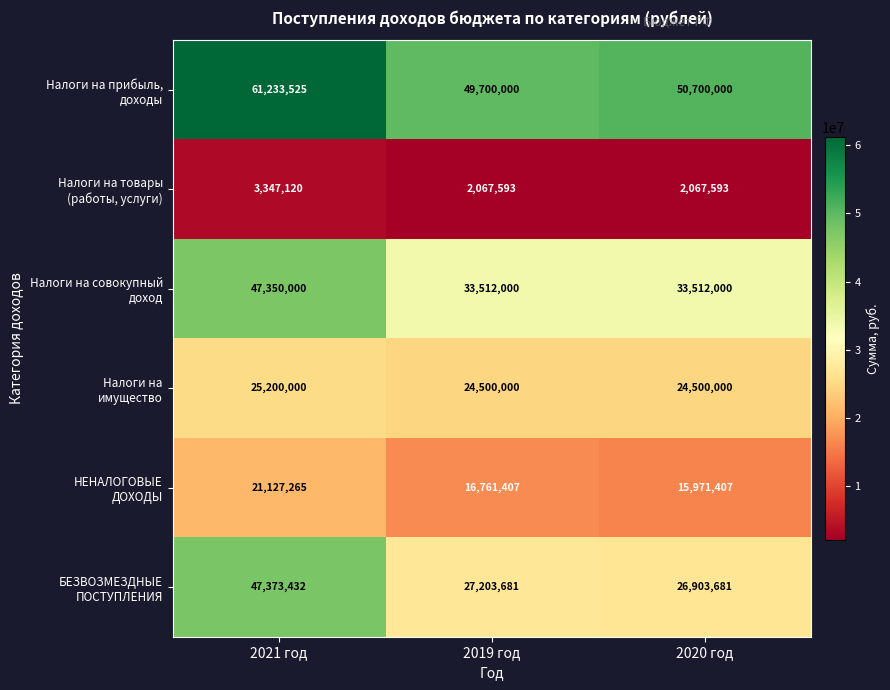

What is the spread (max minus min) of values at 2021 год?

57886405